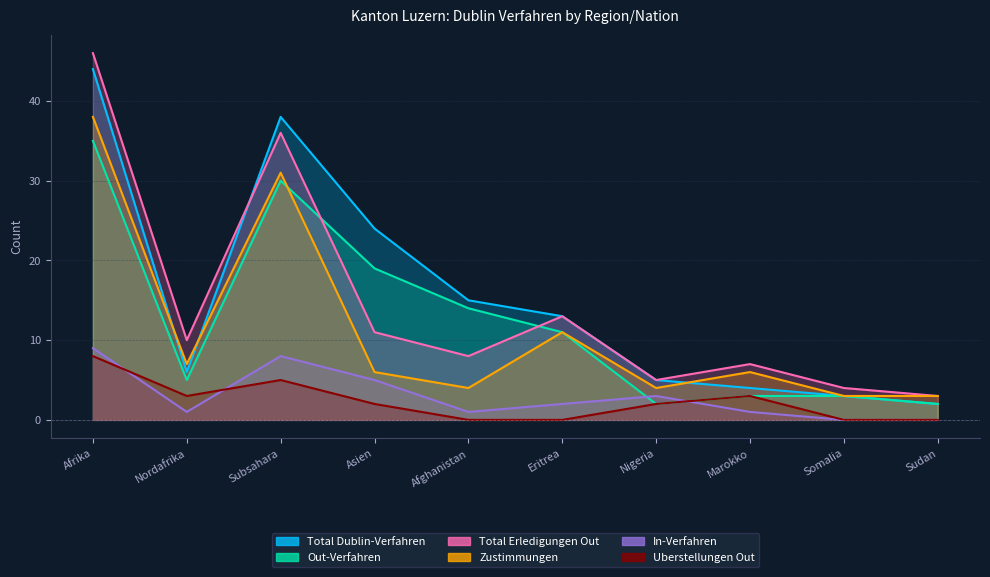

At which category does Out-Verfahren reach its first local peak?

Subsahara